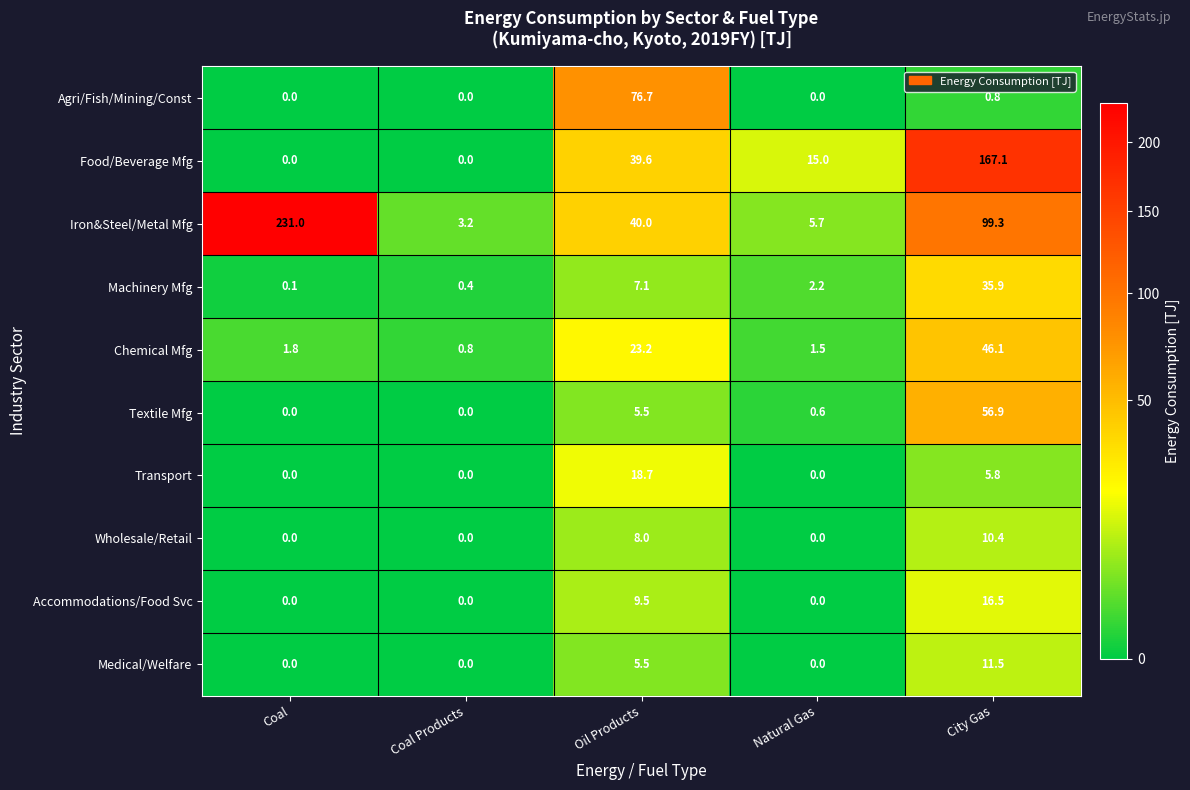

Which label corresponds to the largest value in the chart?

Coal